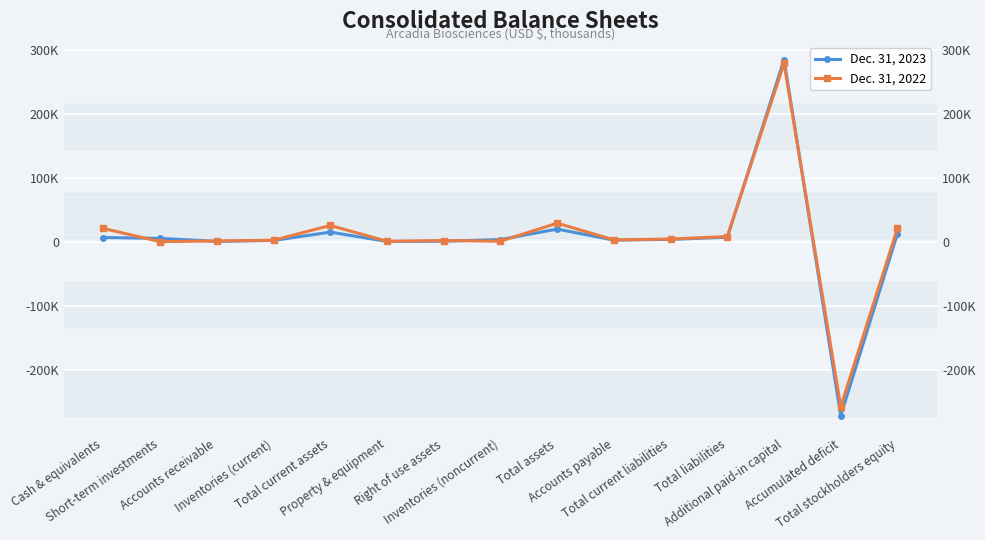

What is the value of the Dec. 31, 2023 point at the 6th from the left?

384